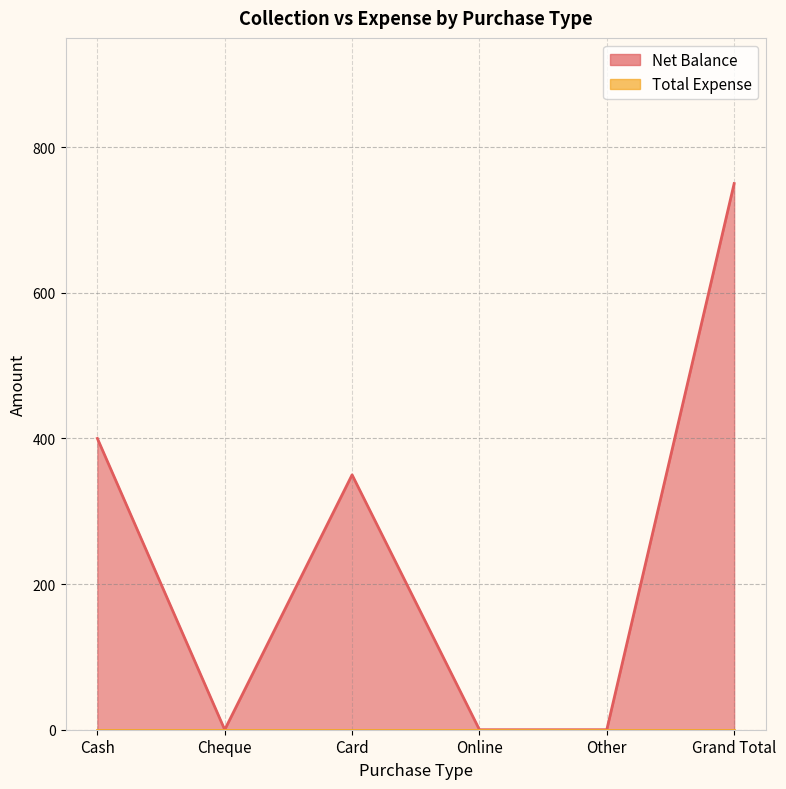

Does the chart display data point markers on the line(s)?

No